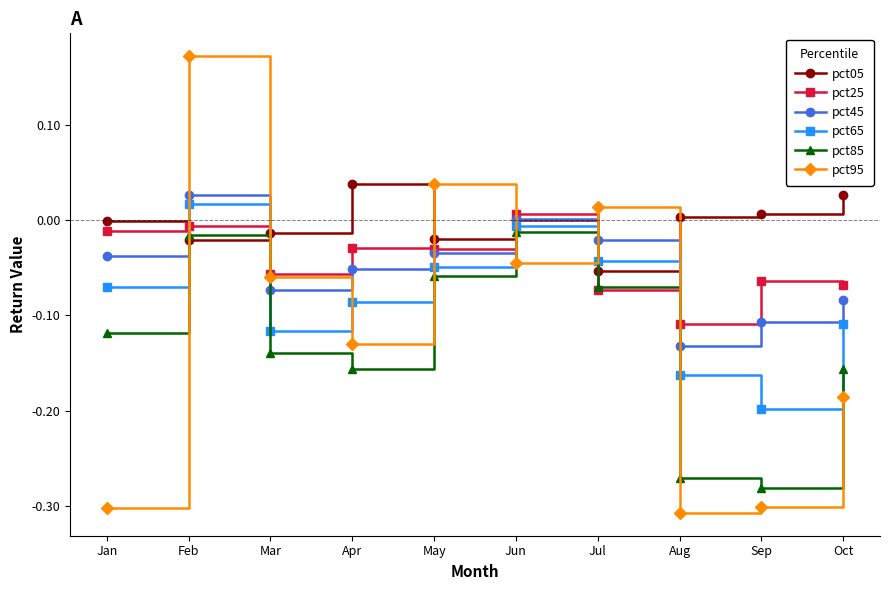

How many interior local peaks does the pct45 series have?

2